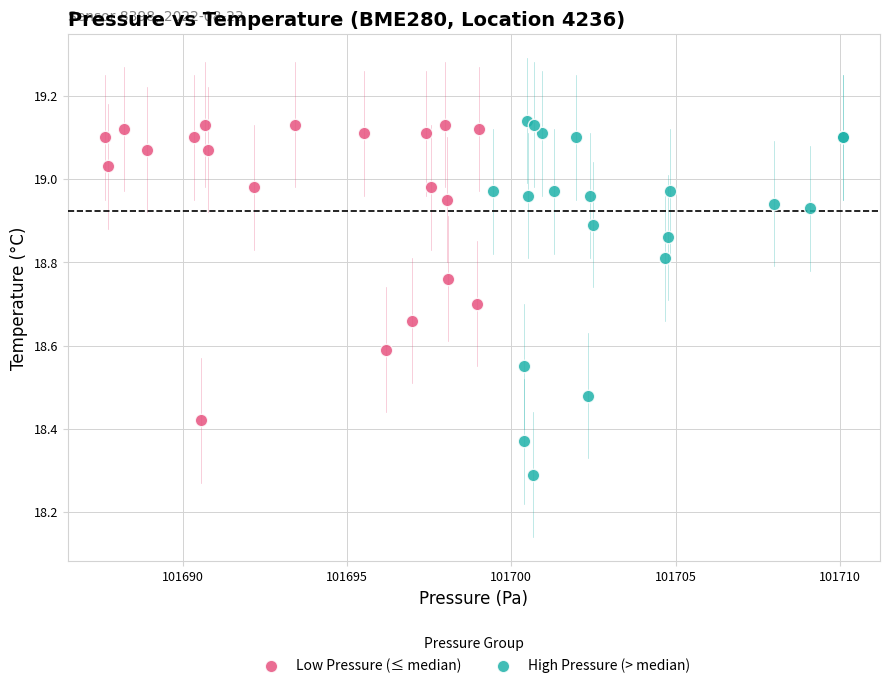

Which series reaches the minimum Y coordinate?

High Pressure (> median)